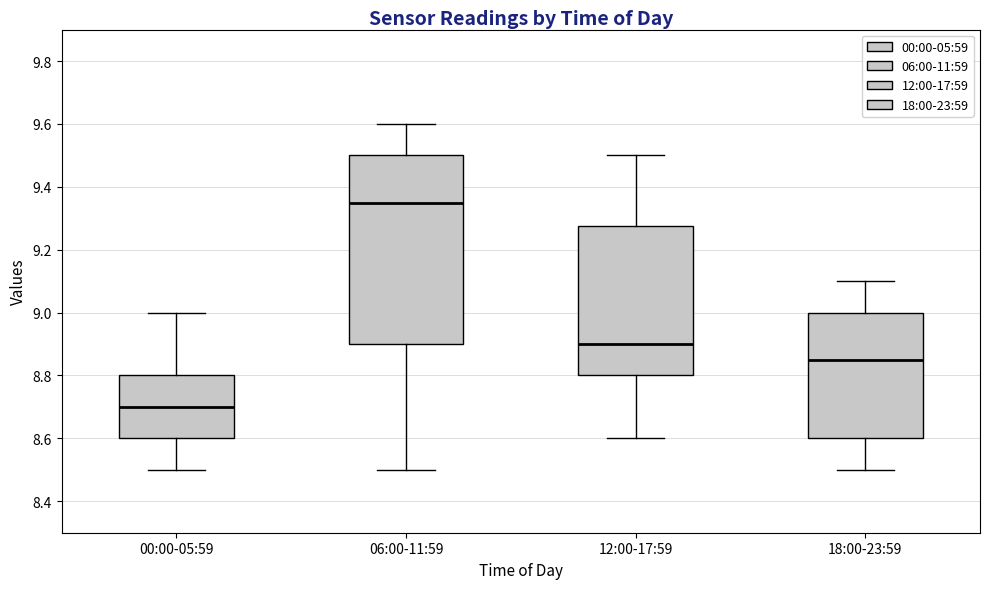

Comparing the boxes themselves (not the whiskers), which one is the tallest?

06:00-11:59